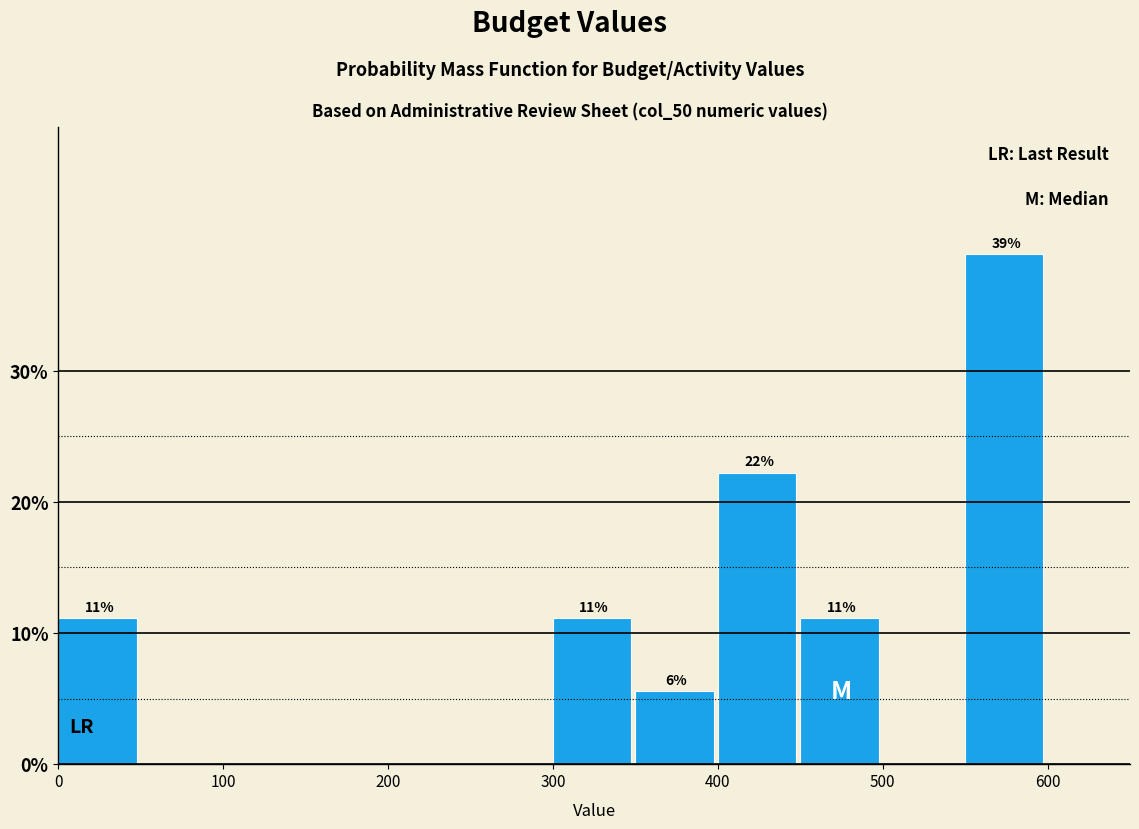

Which range on the x-axis has the tallest bar?

550 to 600